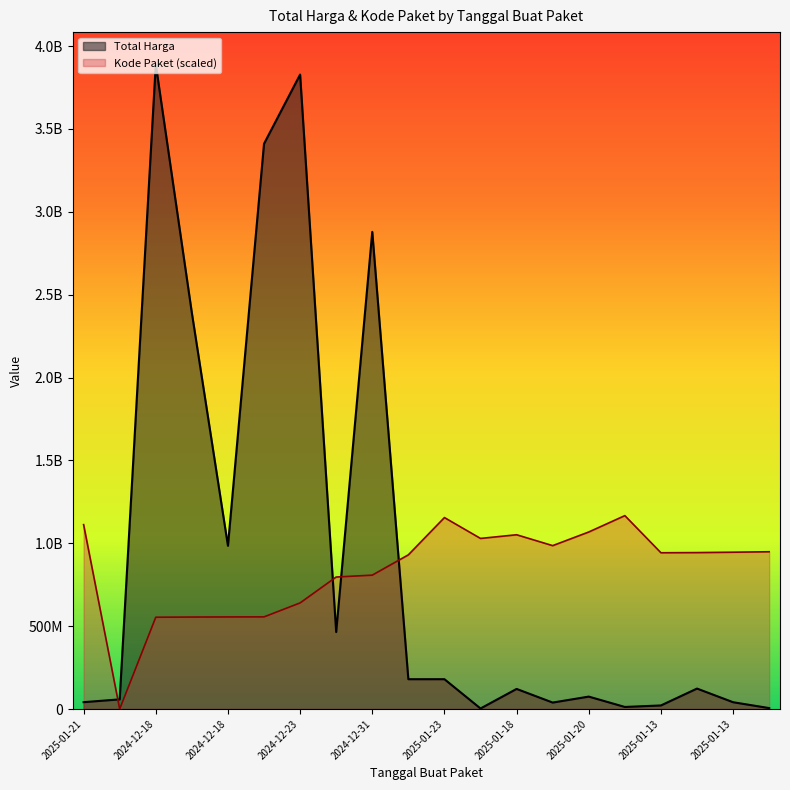

How many values in the Total Harga series exceed 123432000?

9